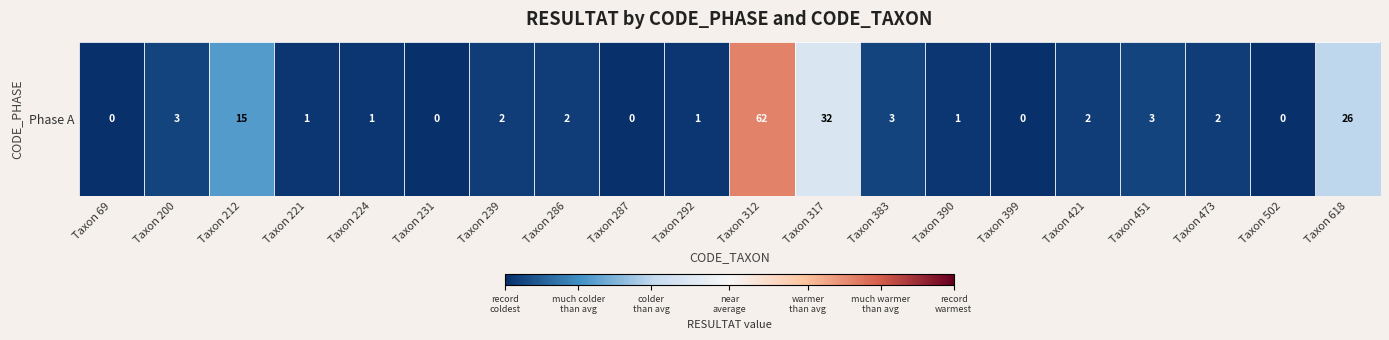

Rank the categories by value from highest to lowest.

Taxon 312, Taxon 317, Taxon 618, Taxon 212, Taxon 200, Taxon 383, Taxon 451, Taxon 239, Taxon 286, Taxon 421, Taxon 473, Taxon 221, Taxon 224, Taxon 292, Taxon 390, Taxon 69, Taxon 231, Taxon 287, Taxon 399, Taxon 502